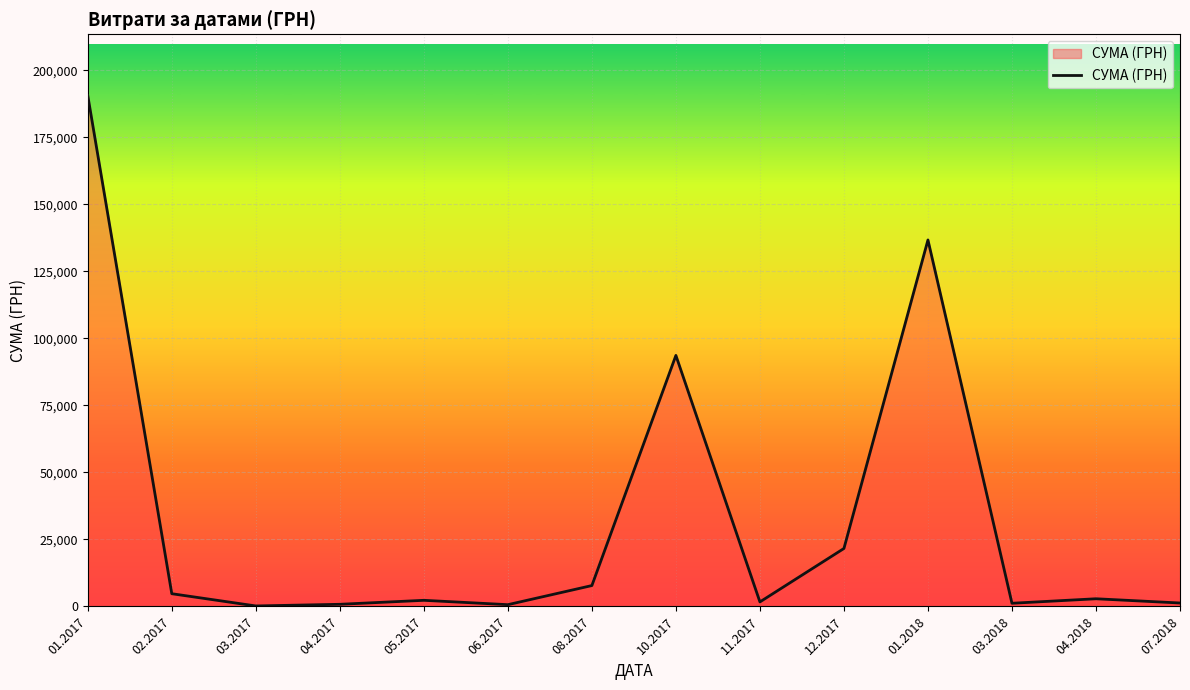

What is the ratio of the value at 01.2017 to the value at 10.2017?

2.0